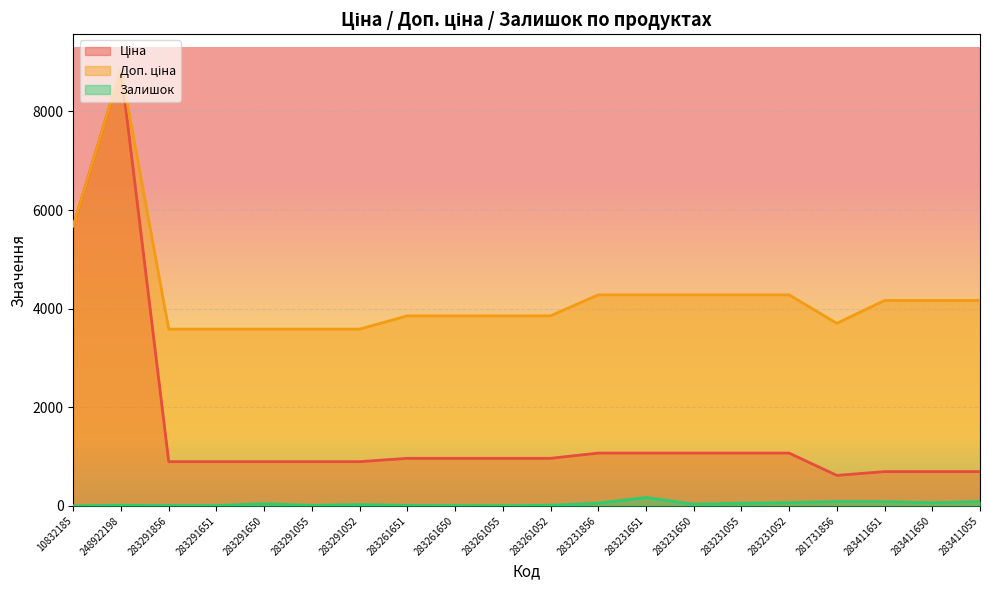

Which series has the largest total across all categories?

Доп. ціна